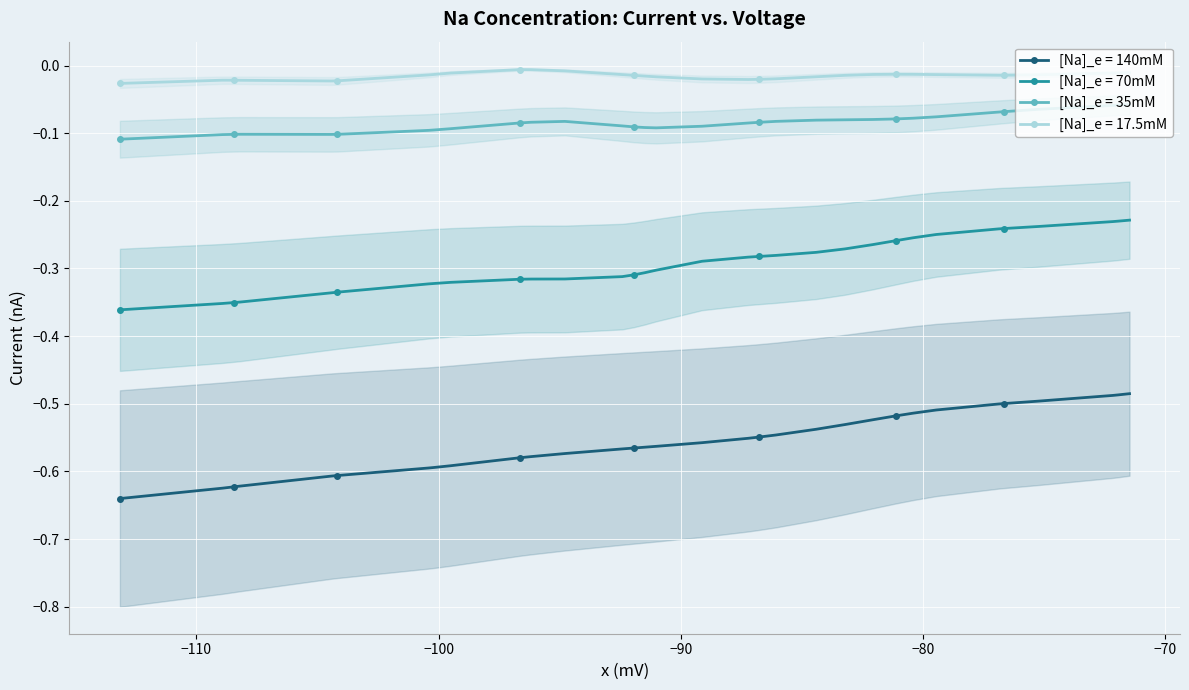

True or false: [Na]_e = 140mM has more than 2 points higher than both neighbors.

False